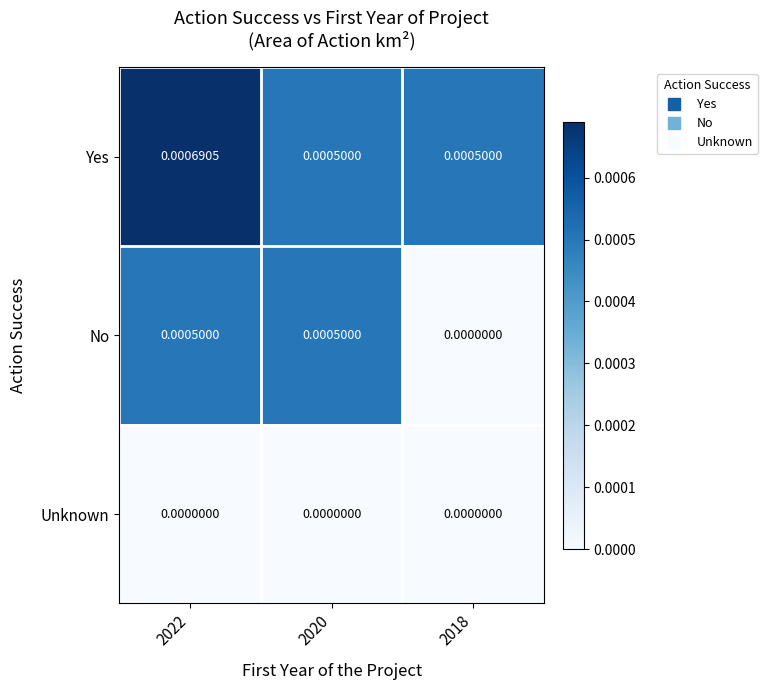

At which category does the chart reach its peak across all series?

2022